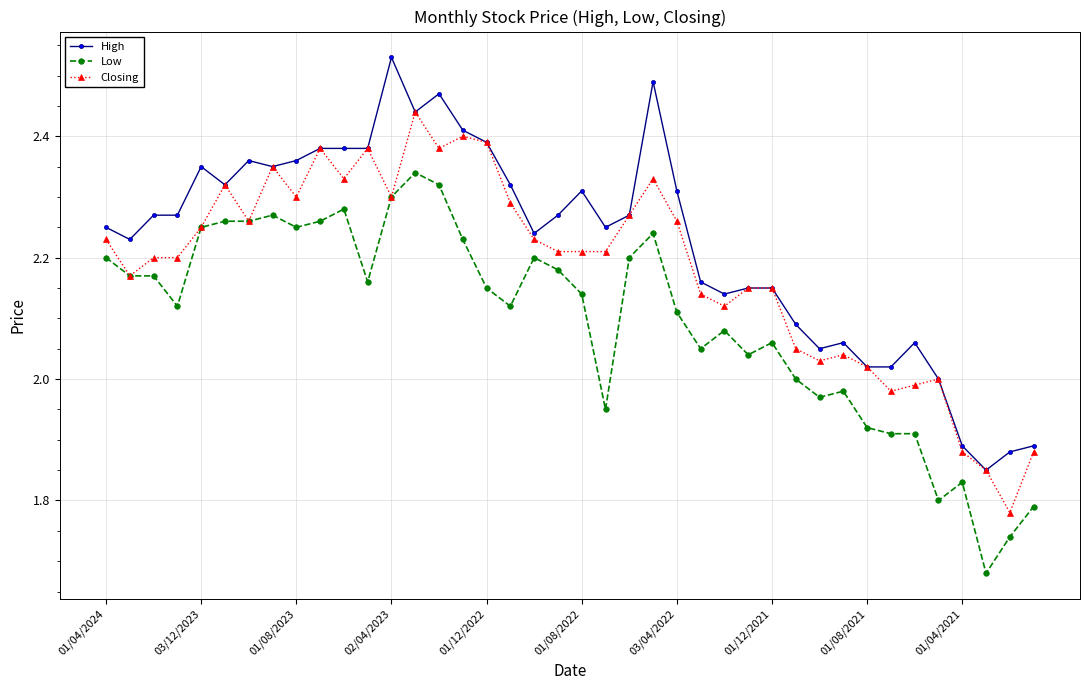

Rank the series by their average value, from lowest to highest.

Low, Closing, High